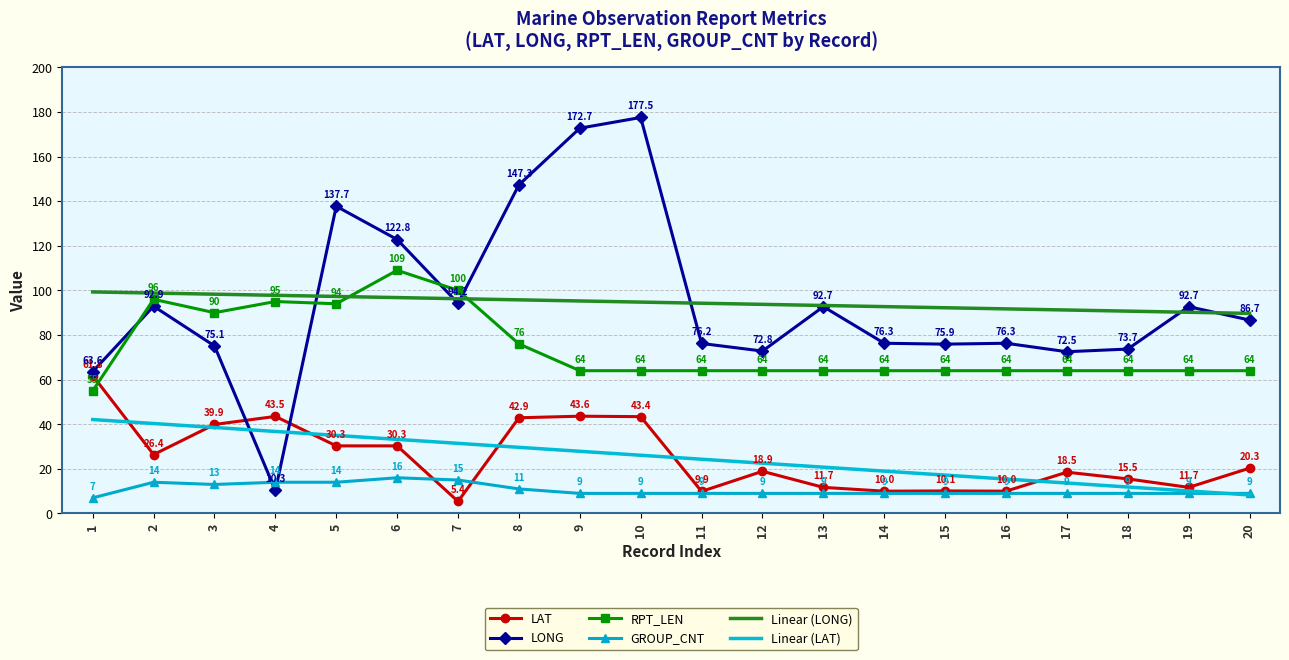

At which category is the sum across all series the highest?

10